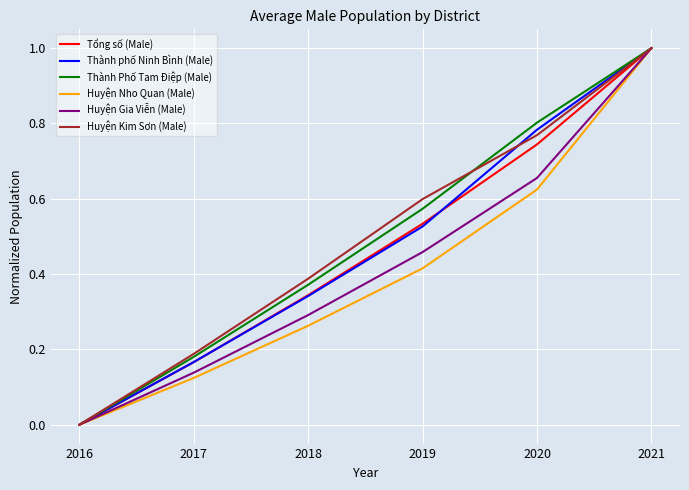

Between 2019 and 2020, which series saw the biggest shift?

Thành phố Ninh Bình (Male)